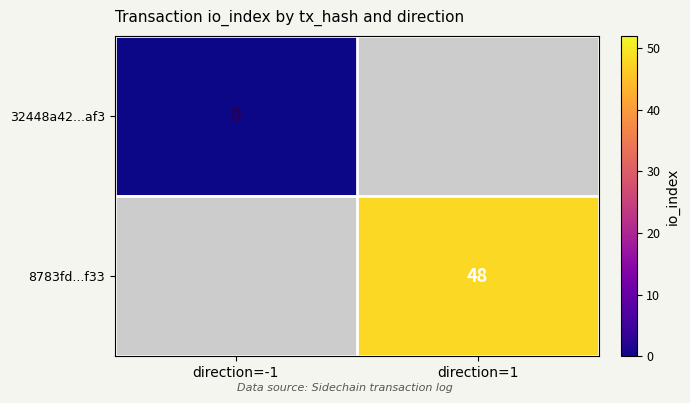

At how many categories does at least one series exceed 44?

1